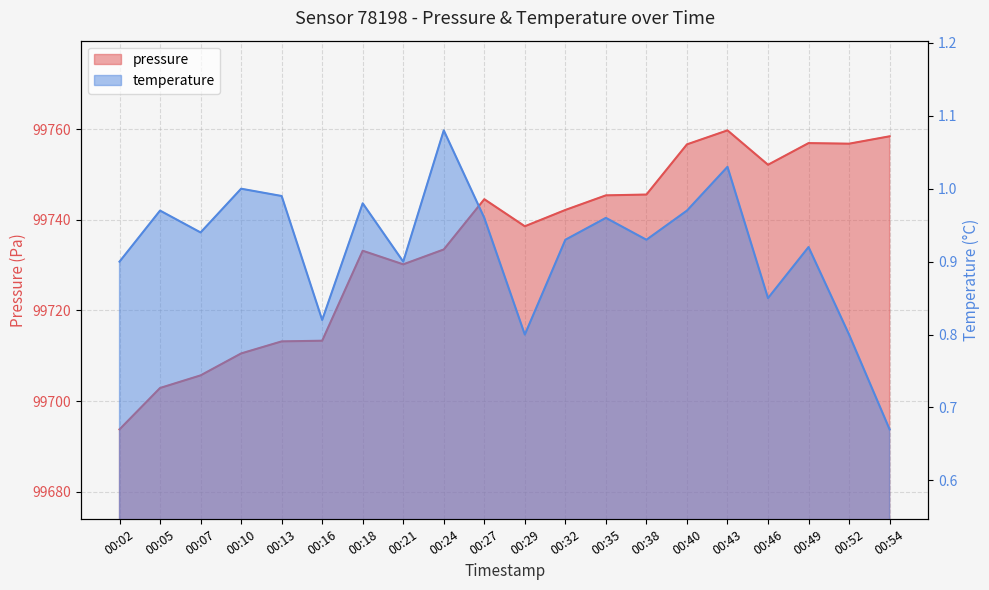

At which category does temperature reach its first local valley?

00:07